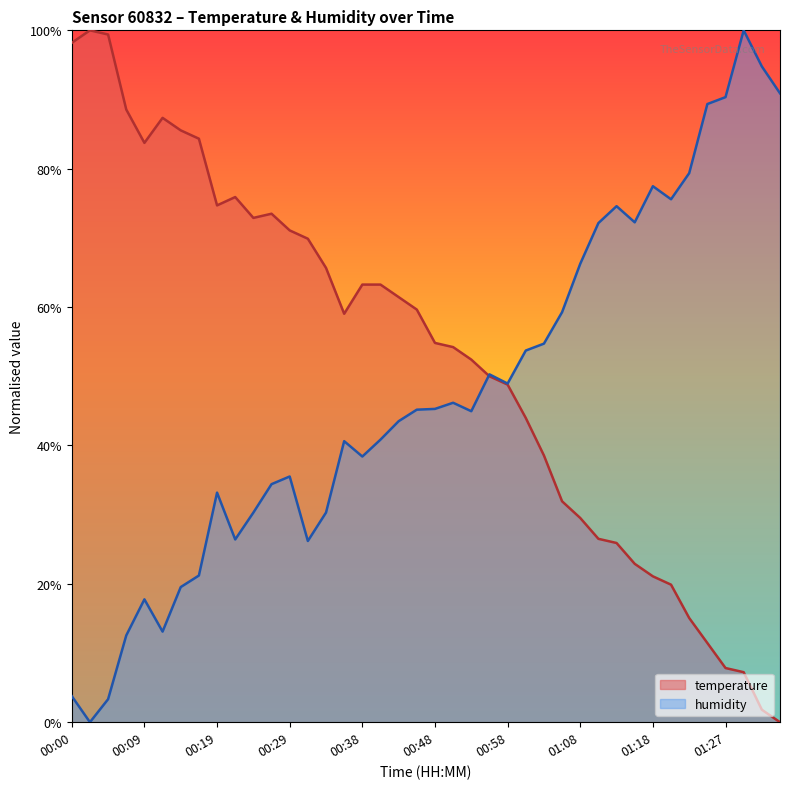

Rank the series by their average value, from highest to lowest.

temperature, humidity